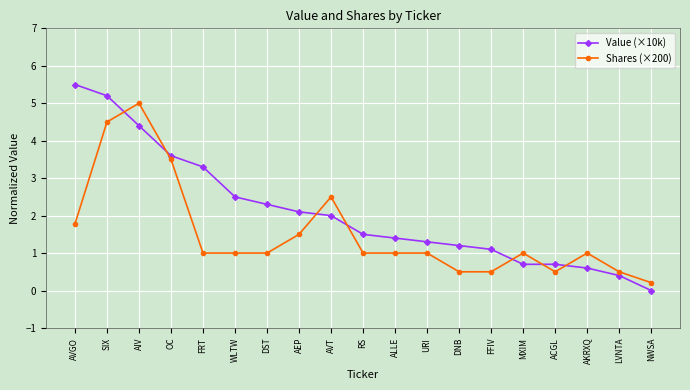

At which label is Value (×10k) closest to 2?

AVT